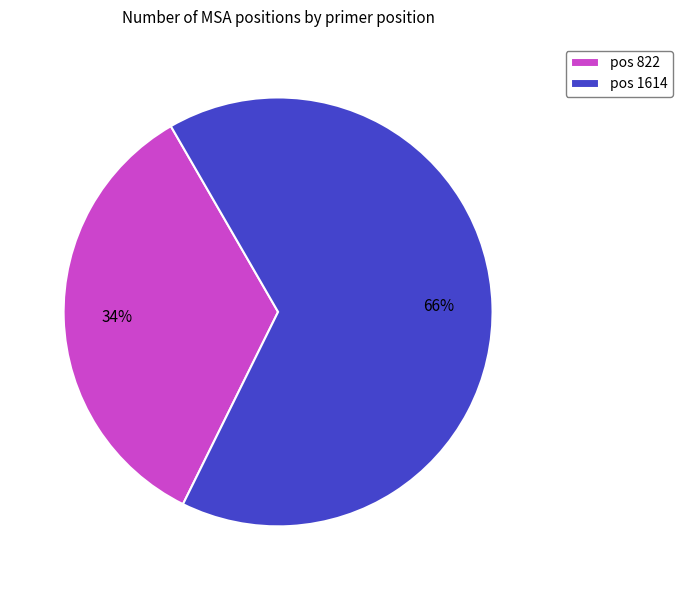

Combined, do pos 1614 and pos 822 account for over 50%?

Yes